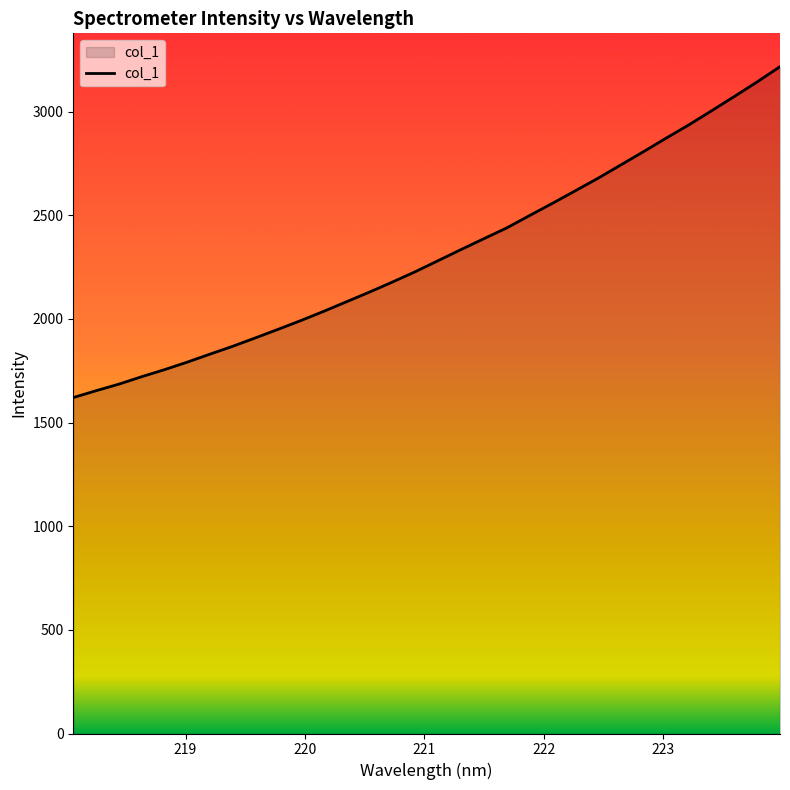

What is the smallest value displayed?

1620.9